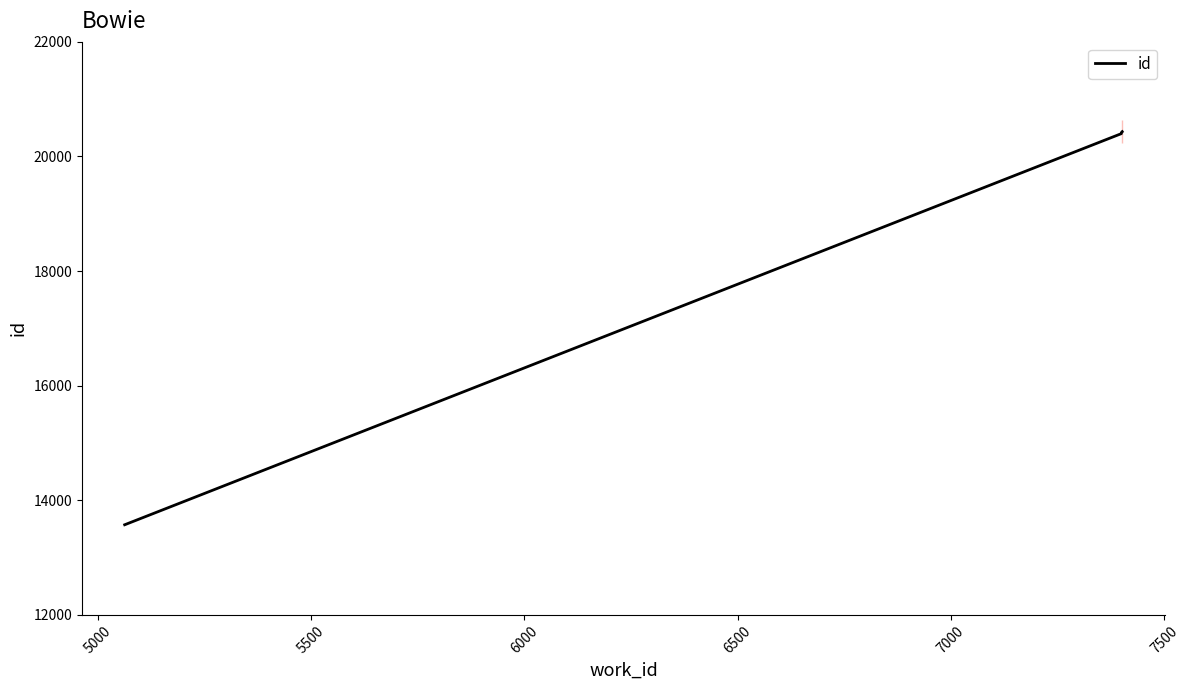

What is the value of the 1st point from the left?

13573